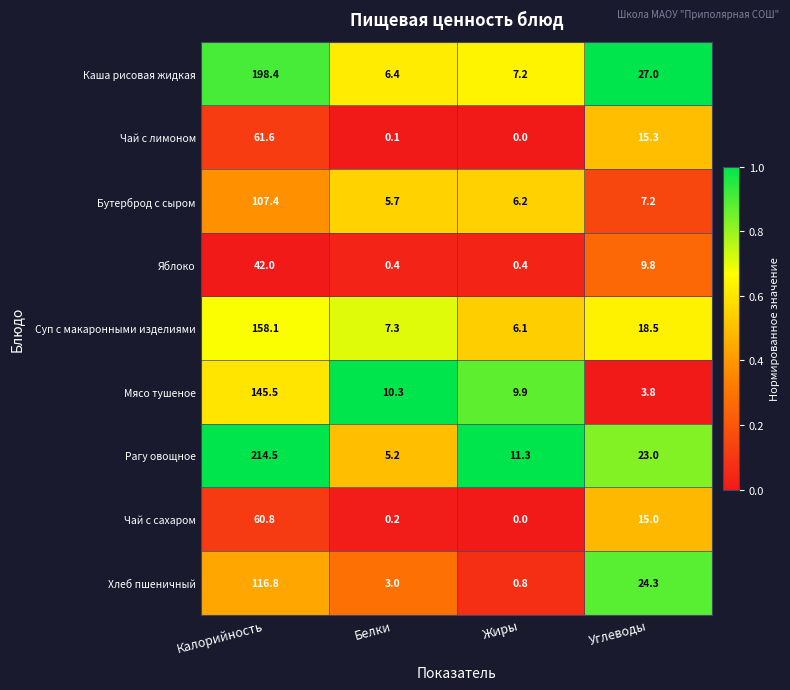

Is it true that Бутерброд с сыром equals 7.2 at Углеводы?

True